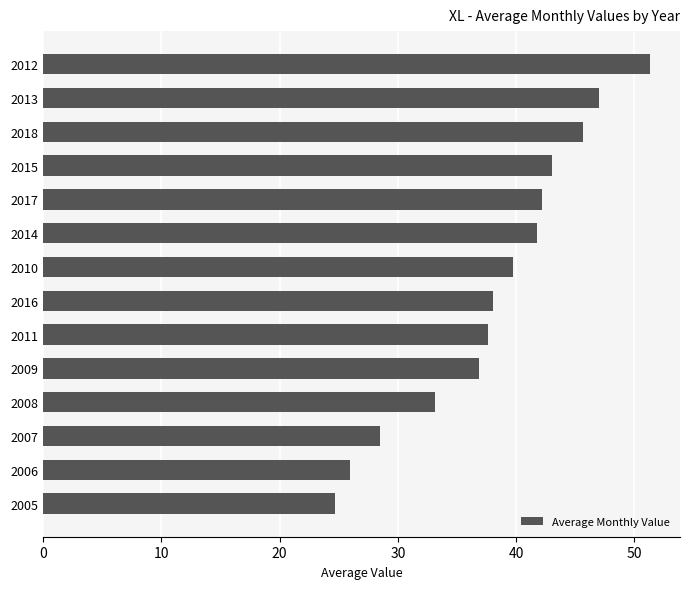

What is the greatest value displayed?

51.3